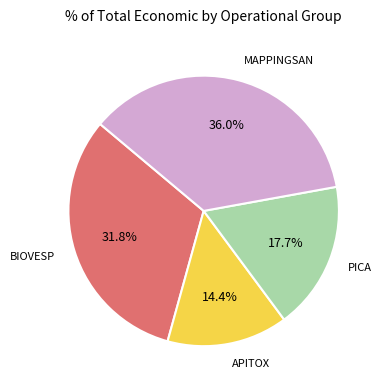

How many slices are in this pie chart?

4